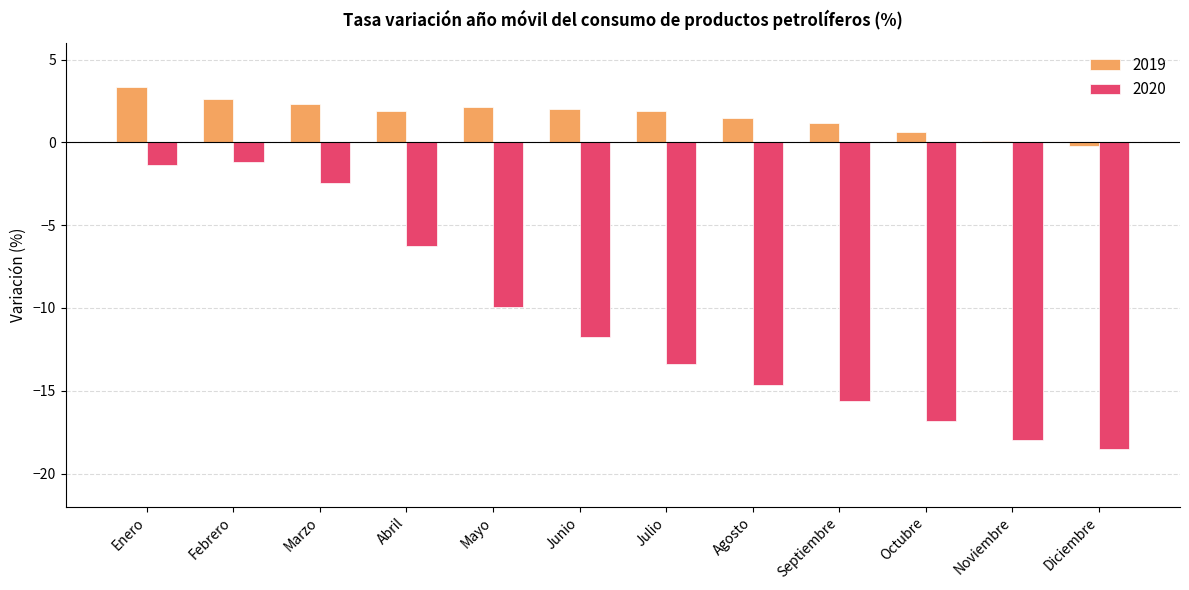

What is the sum of the 2020 values at Marzo and Mayo?

-12.4